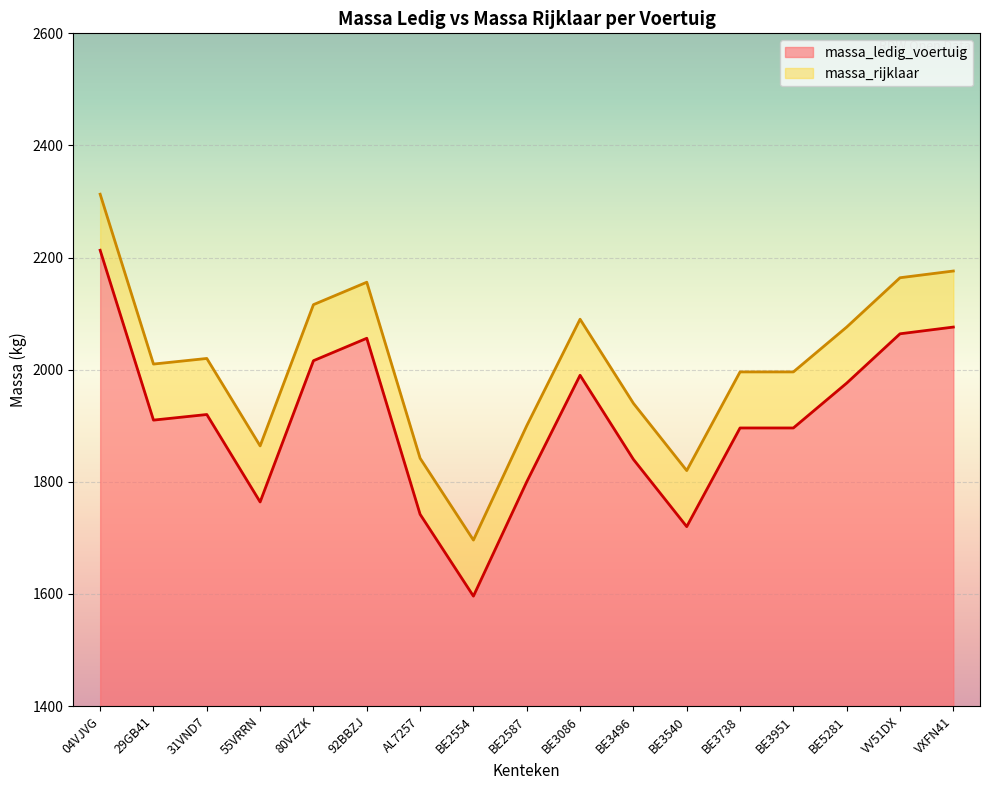

Which category has the lowest value in the massa_ledig_voertuig series?

BE2554